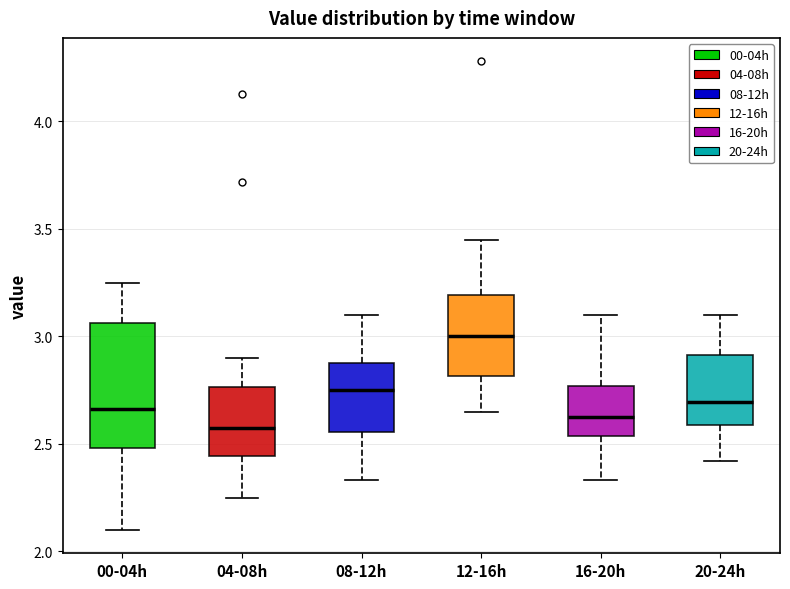

Reading left to right, transcribe this box plot: for each box, give where its median line is, the range the box spans, and where its two whiskers end, as read against the y-axis. The values are not printed on the chart, so give them approximately, as read against the axis.

00-04h: median 2.65, box 2.50 to 3.05, whiskers 2.10 to 3.25
04-08h: median 2.60, box 2.45 to 2.75, whiskers 2.25 to 2.90
08-12h: median 2.75, box 2.55 to 2.90, whiskers 2.35 to 3.10
12-16h: median 3.00, box 2.80 to 3.20, whiskers 2.65 to 3.45
16-20h: median 2.65, box 2.55 to 2.75, whiskers 2.35 to 3.10
20-24h: median 2.70, box 2.60 to 2.90, whiskers 2.40 to 3.10